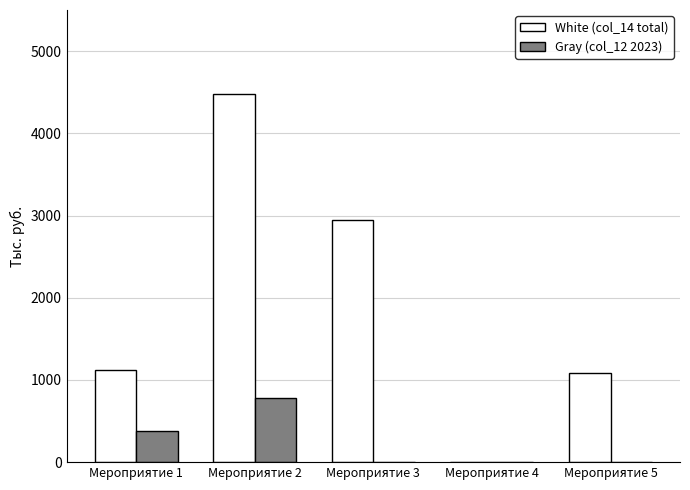

The value of Gray (col_12 2023) at Мероприятие 5 is 253.1. True or false?

False